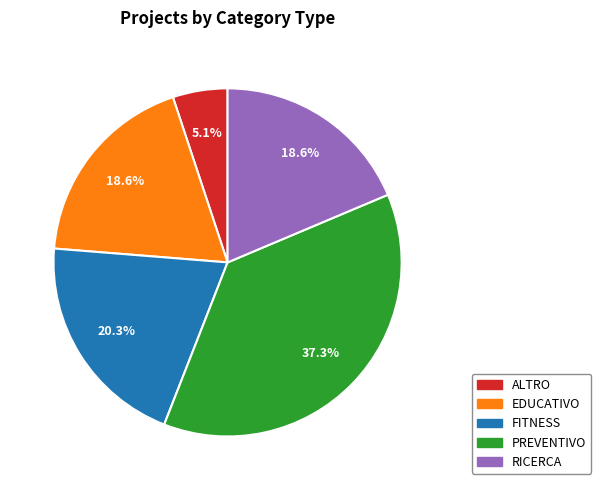

What is the ratio of the value at RICERCA to the value at EDUCATIVO?

1.0